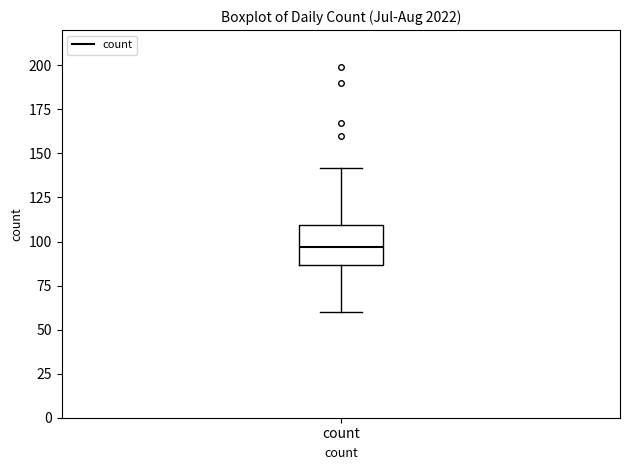

Read this box plot against the y-axis: the position of the median line, the range covered by the box, and the ends of both whiskers. The values are not printed on the chart, so give them approximately, as read against the axis.

median 95, box 85 to 110, whiskers 60 to 140